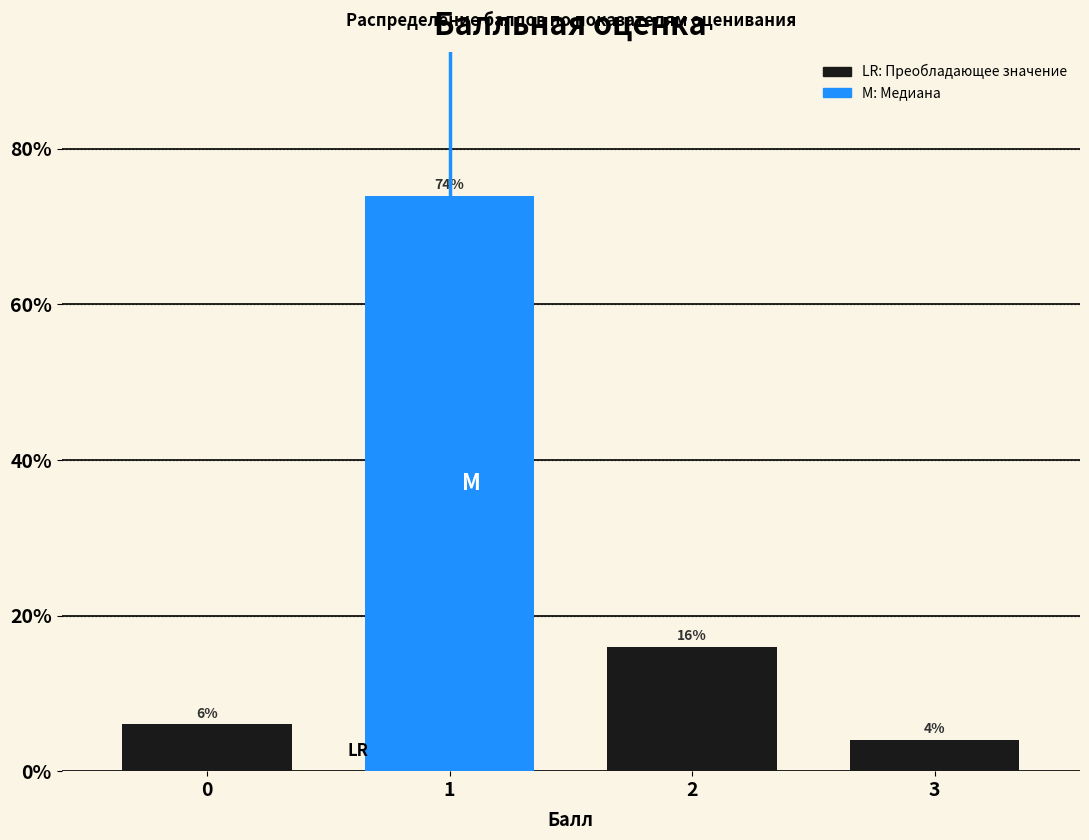

Reading right to left, what are all the values shown in this chart?

3=4	2=16	1=74	0=6